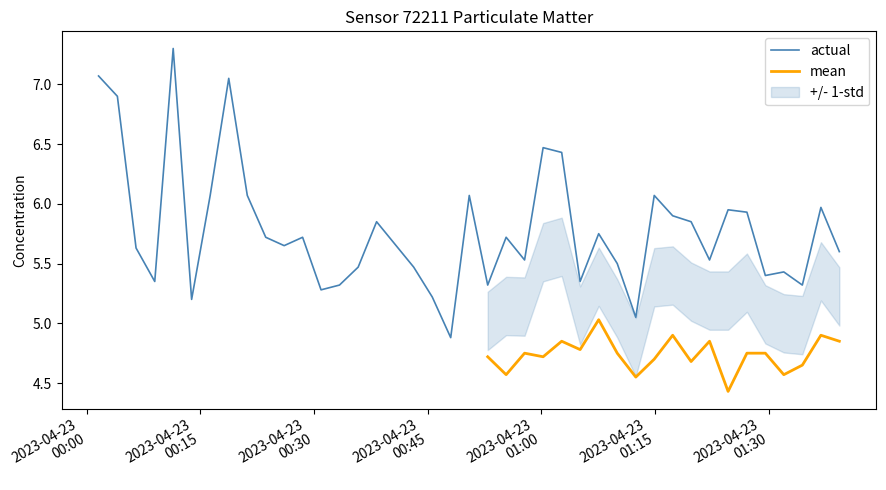

What is the label of the 14th point from the right?

2023-04-23T01:07:35